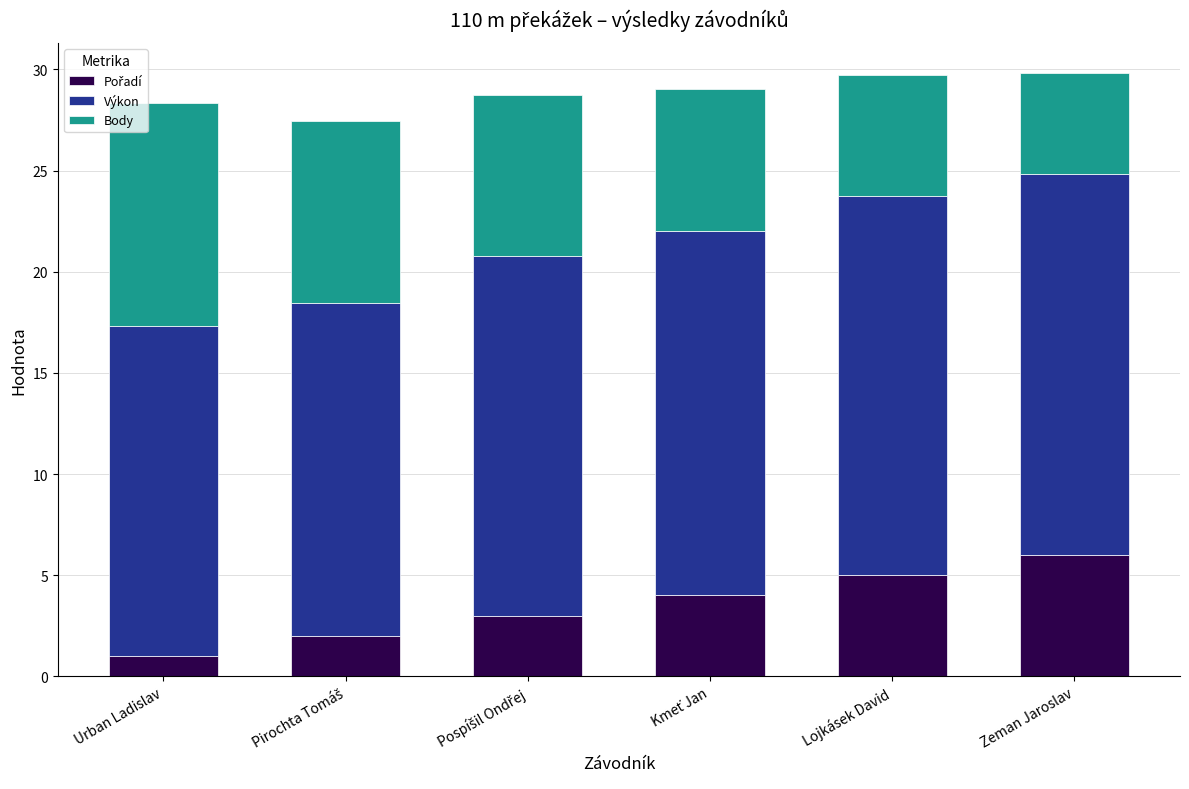

What is the total value across all series at Zeman Jaroslav?

29.8